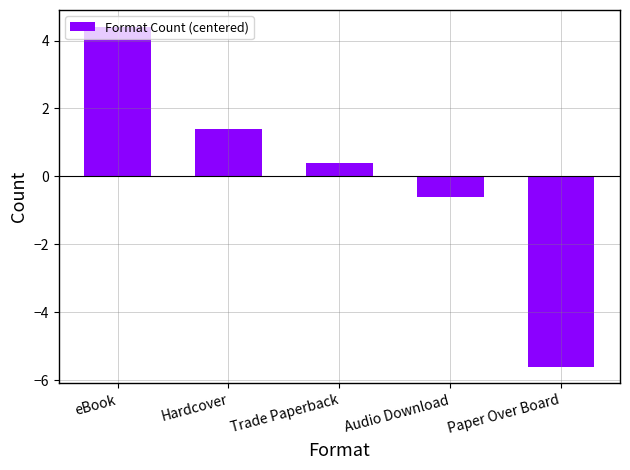

The chart shows a value of 1.4 at Hardcover. True or false?

True